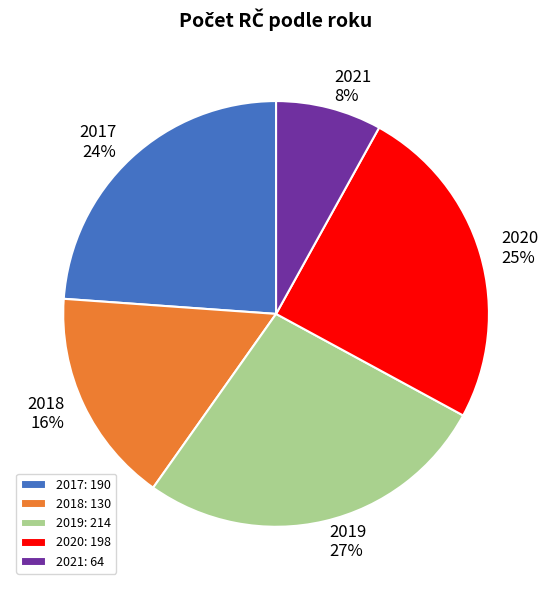

Rank the categories by value from highest to lowest.

2019, 2020, 2017, 2018, 2021